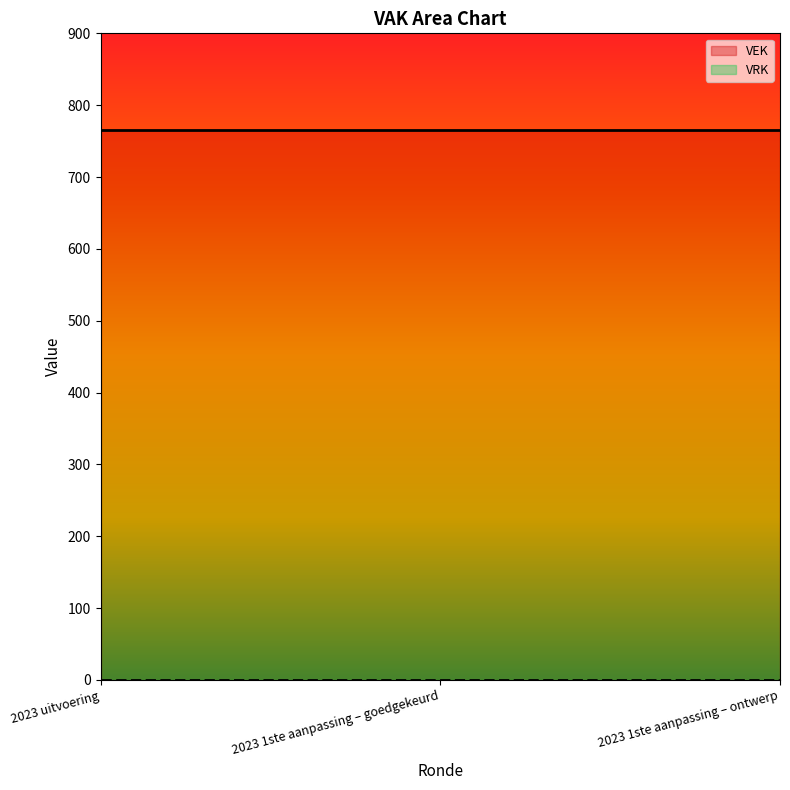

At which category is the sum across all series the highest?

2023 uitvoering